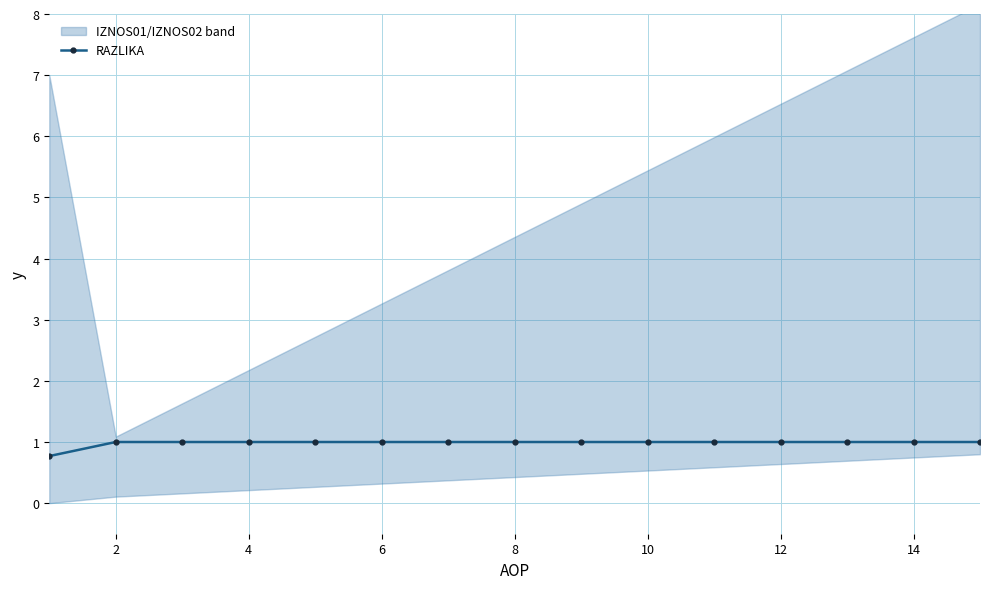

What is the greatest value displayed?

1.0